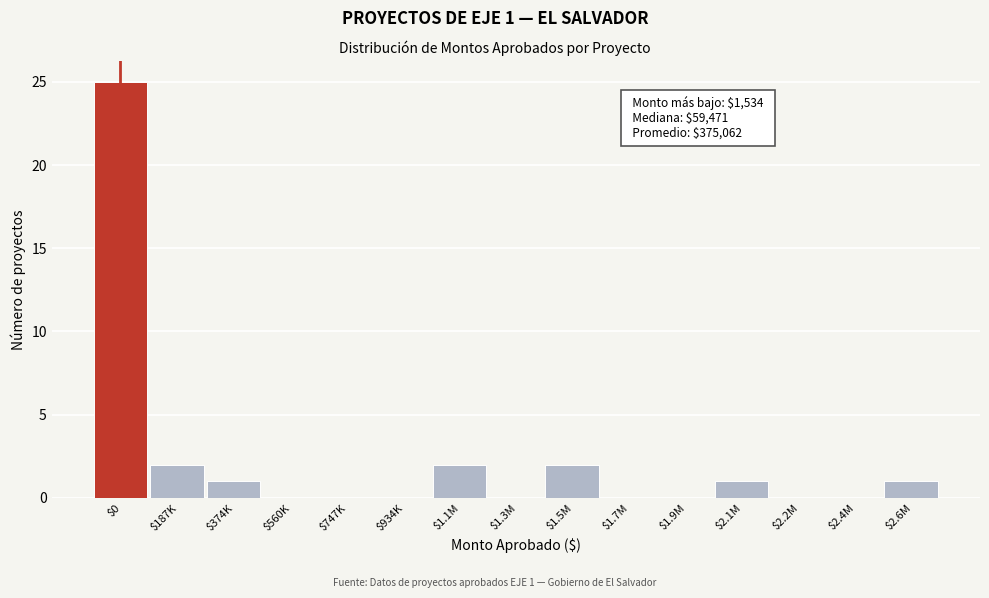

What is the sum of all values?

34